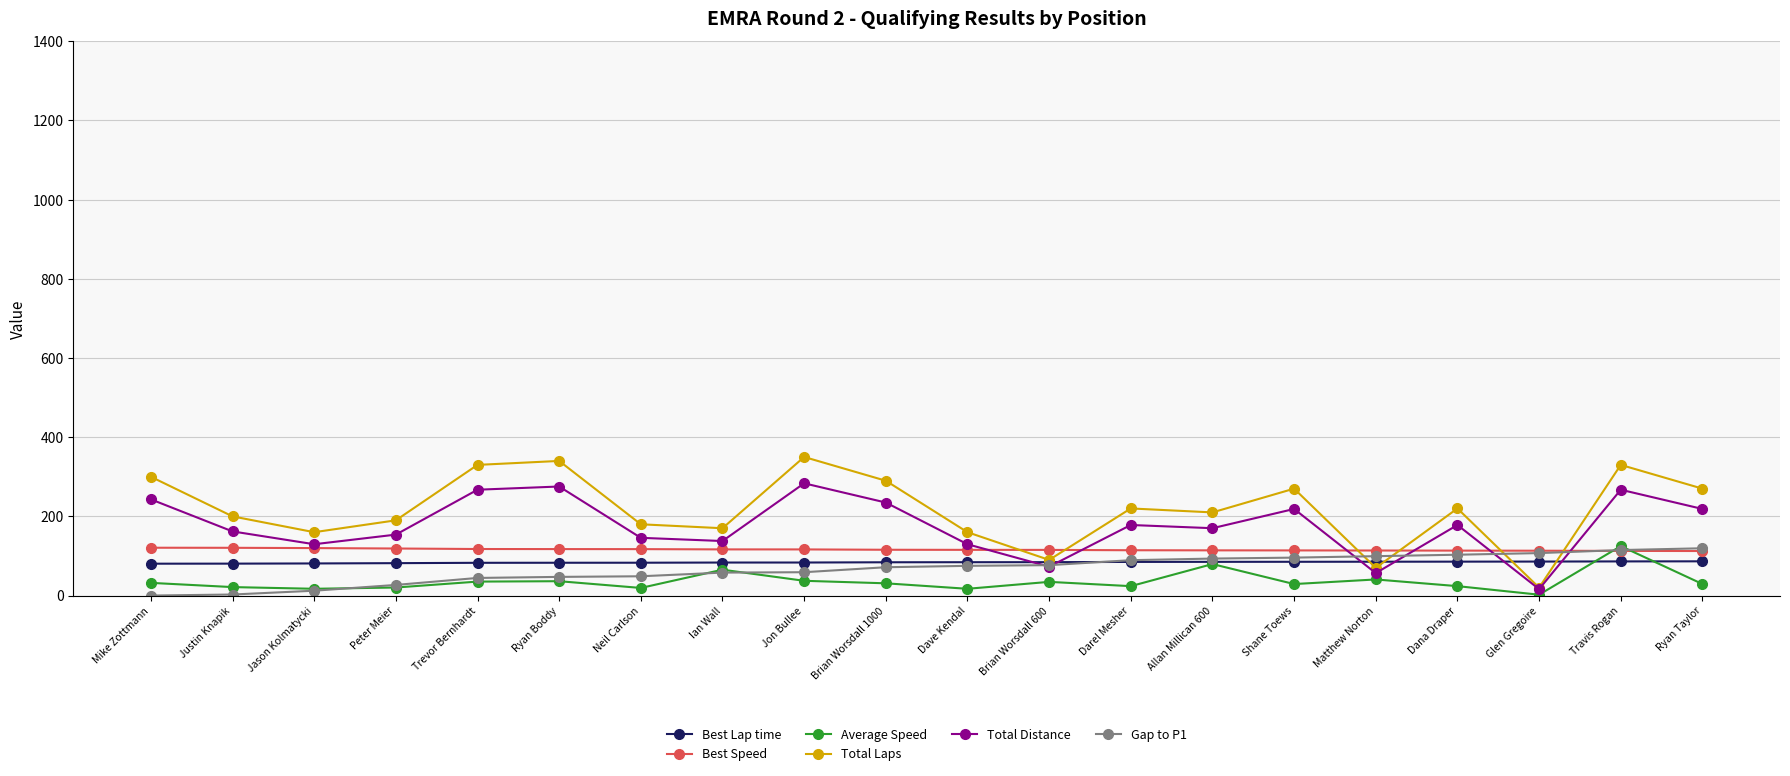

Which series has the widest spread of values?

Total Laps